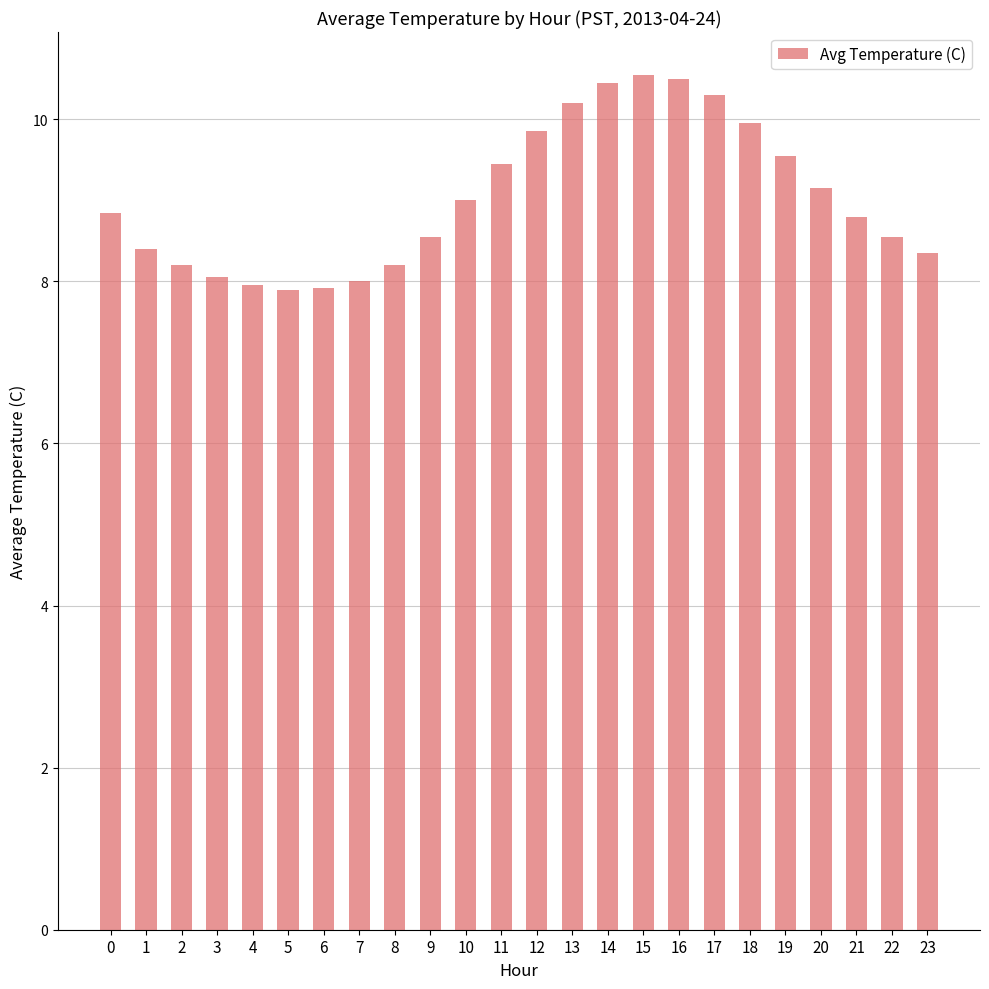

What is the ratio of the value at 10 to the value at 9?

1.1